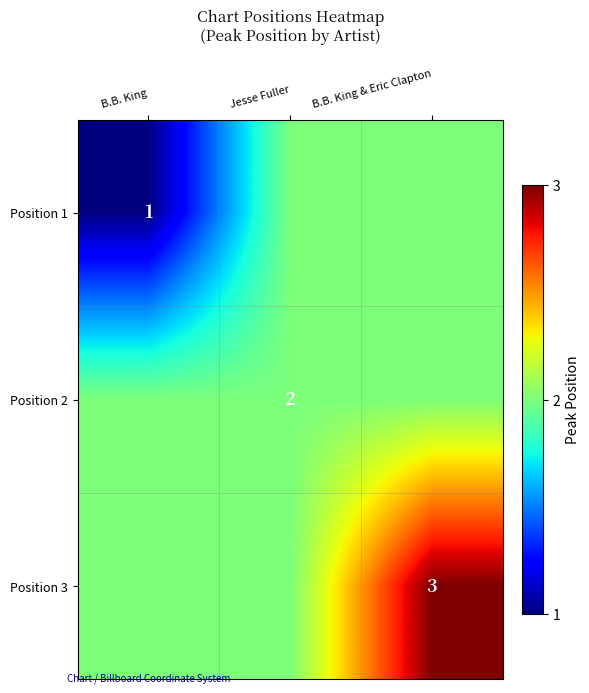

Is it true that Position 1 equals 0 at B.B. King?

False